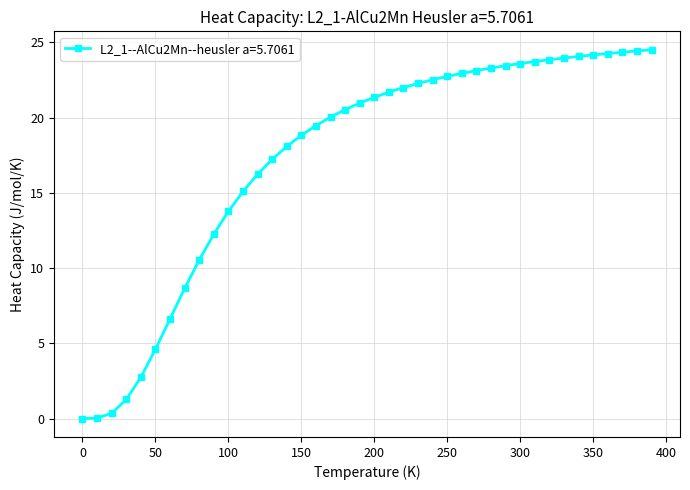

What is the greatest value displayed?

24.5